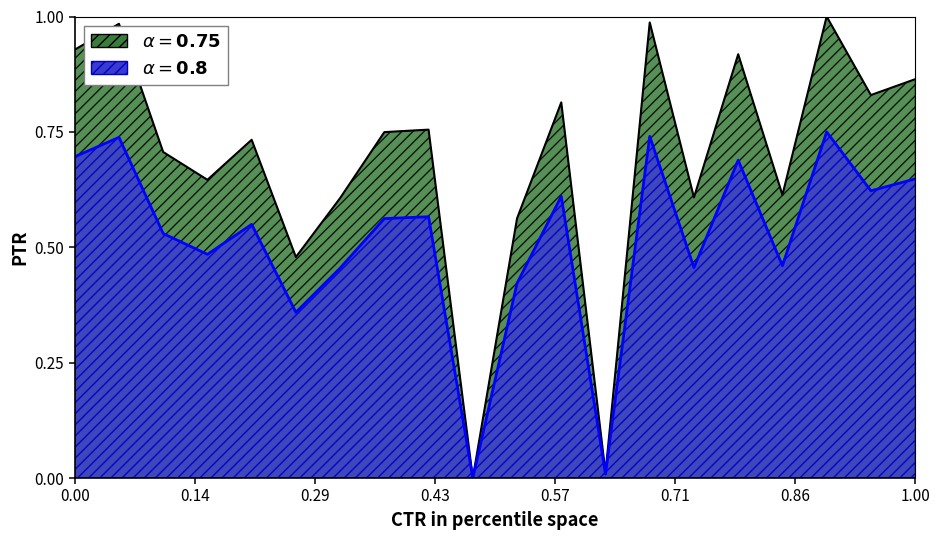

What are all the series names shown in the legend?

alpha=0.75, alpha=0.80